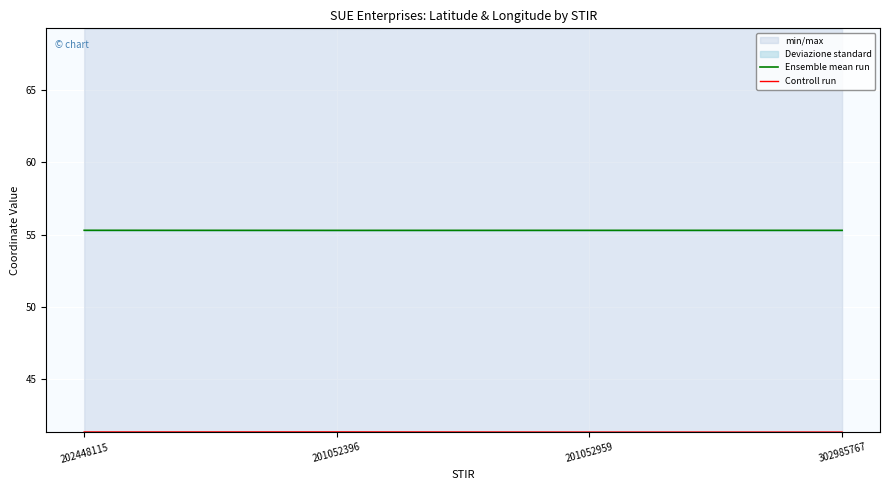

What is the value of the Ensemble mean run point at the 3rd from the left?

55.3